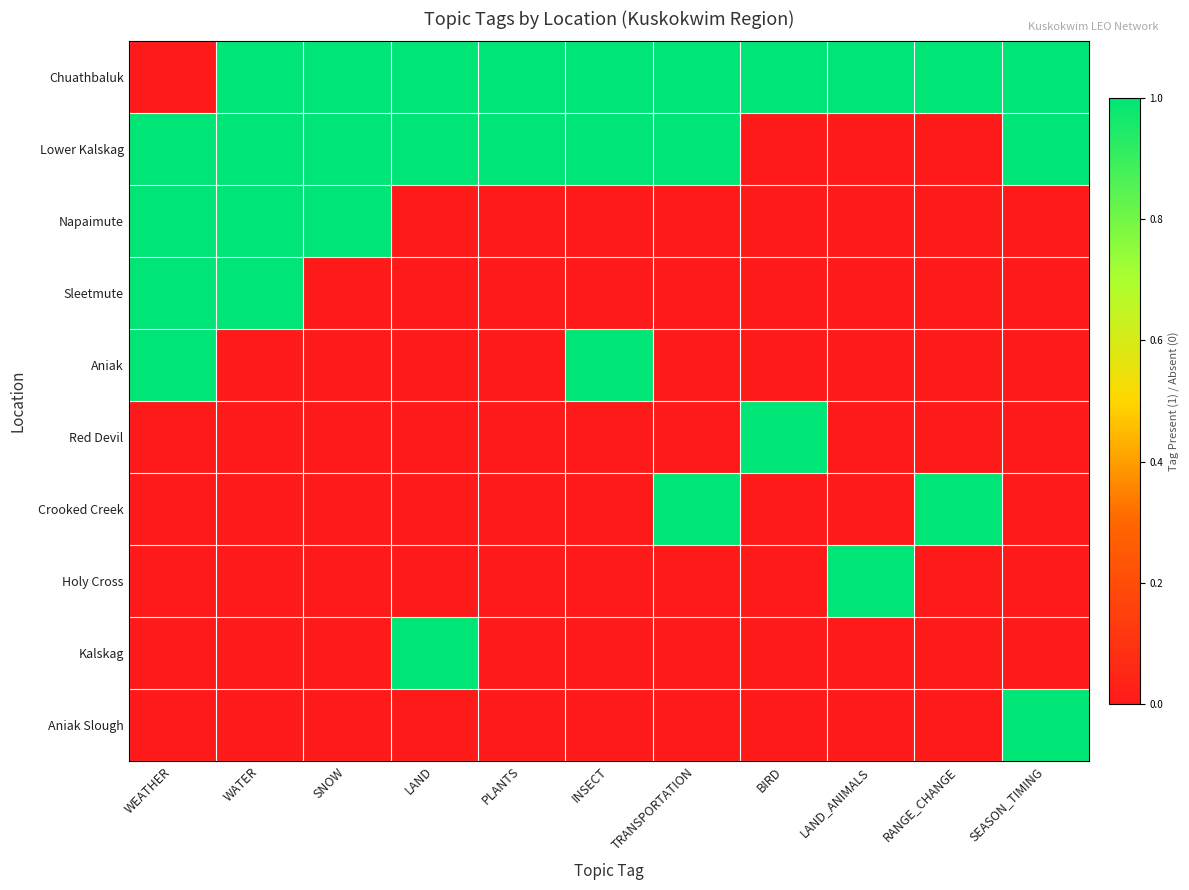

What is the difference between the highest and lowest values at SNOW?

1